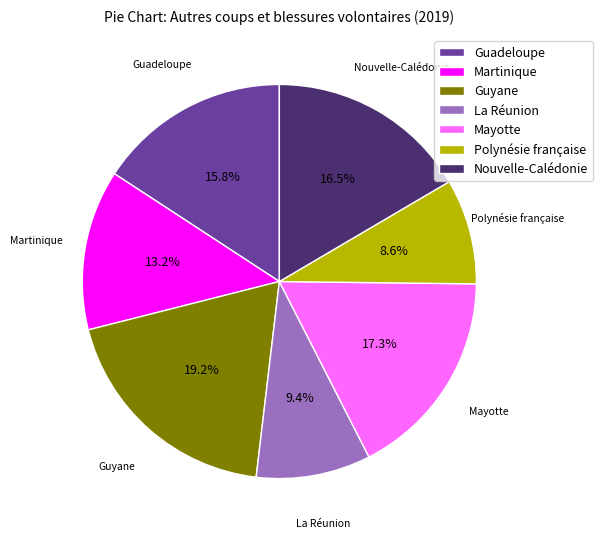

Between Polynésie française and La Réunion, which is larger?

La Réunion